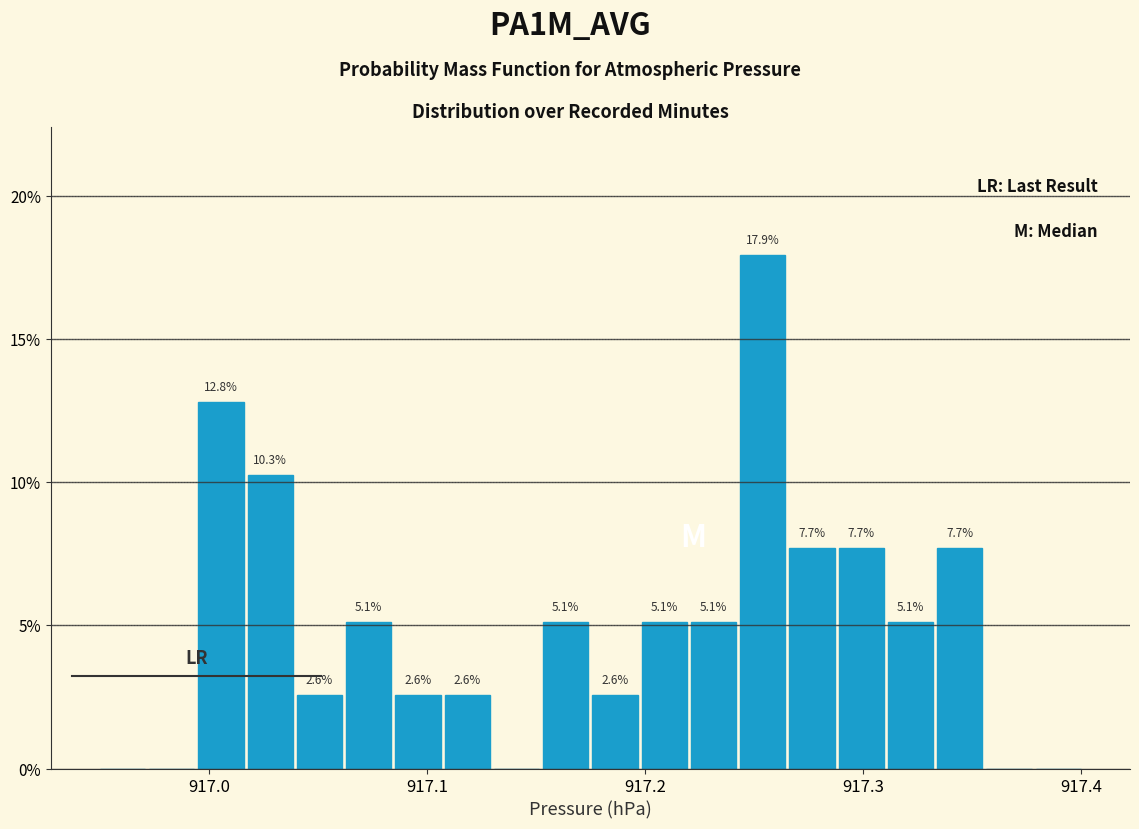

Read against the x-axis, roughly where is the centre of the tallest bar?

917.25